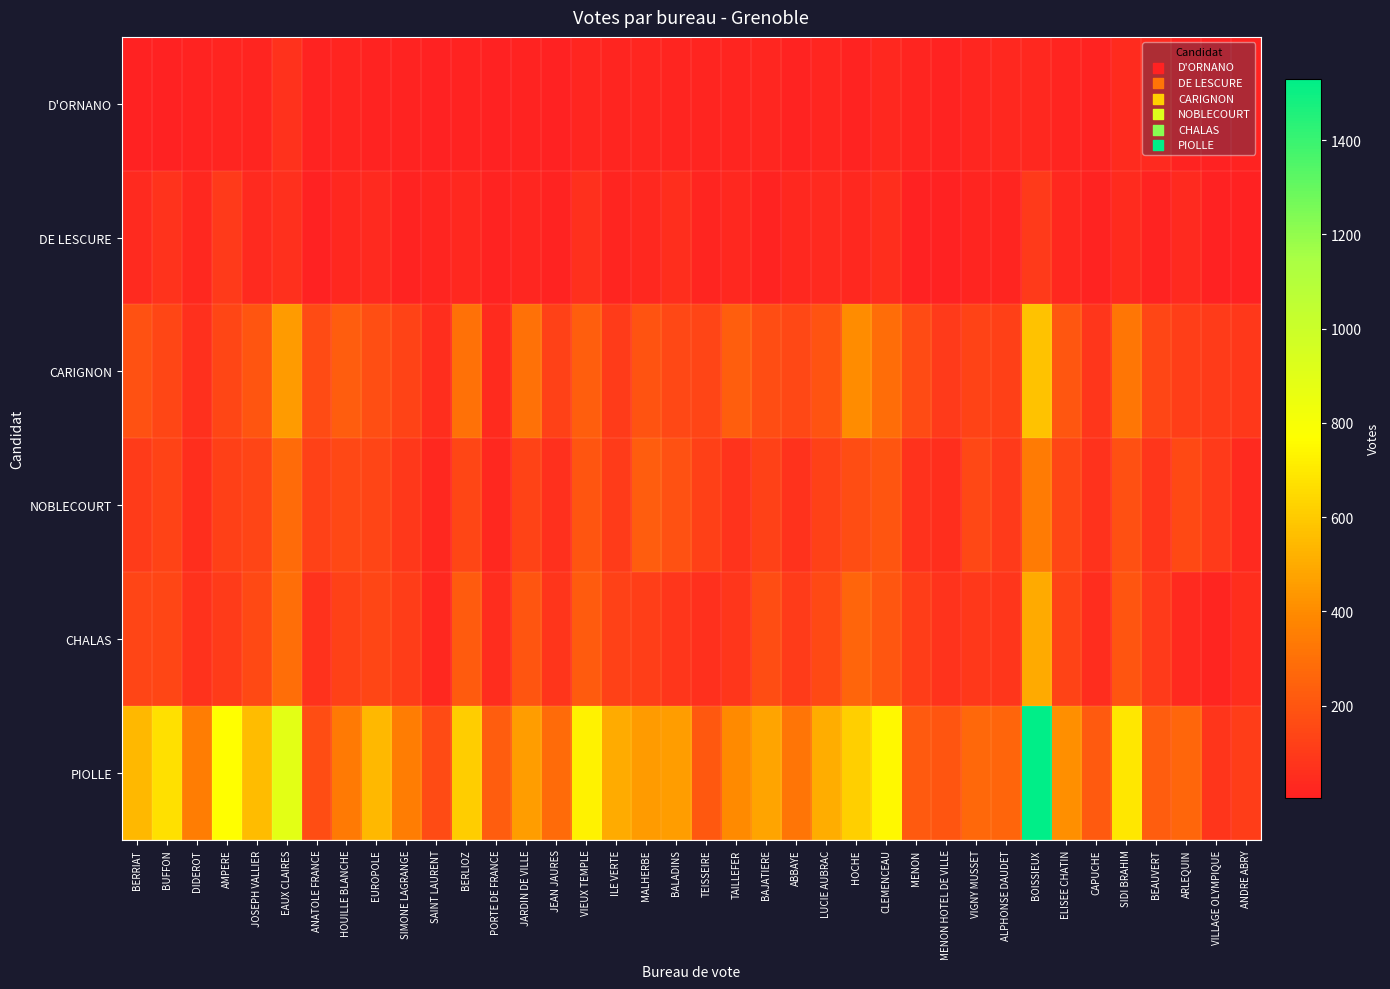

Reading right to left, extract all data points from this chart.

D'ORNANO: ANDRE ABRY=13	VILLAGE OLYMPIQUE=6	ARLEQUIN=15	BEAUVERT=35	SIDI BRAHIM=42	CAPUCHE=13	ELISEE CHATIN=19	BOISSIEUX=31	ALPHONSE DAUDET=29	VIGNY MUSSET=25	MENON HOTEL DE VILLE=10	MENON=17	CLEMENCEAU=31	HOCHE=13	LUCIE AUBRAC=24	ABBAYE=15	BAJATIERE=25	TAILLEFER=20	TEISSEIRE=20	BALADINS=18	MALHERBE=23	ILE VERTE=18	VIEUX TEMPLE=25	JEAN JAURES=9	JARDIN DE VILLE=15	PORTE DE FRANCE=9	BERLIOZ=10	SAINT LAURENT=4	SIMONE LAGRANGE=12	EUROPOLE=15	HOUILLE BLANCHE=18	ANATOLE FRANCE=11	EAUX CLAIRES=69	JOSEPH VALLIER=19	AMPERE=18	DIDEROT=12	BUFFON=9	BERRIAT=8
DE LESCURE: ANDRE ABRY=8	VILLAGE OLYMPIQUE=9	ARLEQUIN=36	BEAUVERT=10	SIDI BRAHIM=40	CAPUCHE=14	ELISEE CHATIN=29	BOISSIEUX=94	ALPHONSE DAUDET=18	VIGNY MUSSET=16	MENON HOTEL DE VILLE=7	MENON=9	CLEMENCEAU=54	HOCHE=30	LUCIE AUBRAC=35	ABBAYE=28	BAJATIERE=14	TAILLEFER=29	TEISSEIRE=17	BALADINS=54	MALHERBE=32	ILE VERTE=16	VIEUX TEMPLE=60	JEAN JAURES=12	JARDIN DE VILLE=25	PORTE DE FRANCE=10	BERLIOZ=29	SAINT LAURENT=17	SIMONE LAGRANGE=10	EUROPOLE=34	HOUILLE BLANCHE=28	ANATOLE FRANCE=5	EAUX CLAIRES=62	JOSEPH VALLIER=35	AMPERE=97	DIDEROT=33	BUFFON=72	BERRIAT=34
CARIGNON: ANDRE ABRY=88	VILLAGE OLYMPIQUE=102	ARLEQUIN=117	BEAUVERT=143	SIDI BRAHIM=323	CAPUCHE=85	ELISEE CHATIN=206	BOISSIEUX=576	ALPHONSE DAUDET=122	VIGNY MUSSET=134	MENON HOTEL DE VILLE=95	MENON=162	CLEMENCEAU=290	HOCHE=398	LUCIE AUBRAC=192	ABBAYE=148	BAJATIERE=170	TAILLEFER=233	TEISSEIRE=141	BALADINS=153	MALHERBE=191	ILE VERTE=100	VIEUX TEMPLE=233	JEAN JAURES=128	JARDIN DE VILLE=305	PORTE DE FRANCE=41	BERLIOZ=304	SAINT LAURENT=54	SIMONE LAGRANGE=134	EUROPOLE=175	HOUILLE BLANCHE=230	ANATOLE FRANCE=164	EAUX CLAIRES=448	JOSEPH VALLIER=195	AMPERE=145	DIDEROT=59	BUFFON=143	BERRIAT=187
NOBLECOURT: ANDRE ABRY=37	VILLAGE OLYMPIQUE=96	ARLEQUIN=154	BEAUVERT=84	SIDI BRAHIM=177	CAPUCHE=64	ELISEE CHATIN=142	BOISSIEUX=343	ALPHONSE DAUDET=97	VIGNY MUSSET=149	MENON HOTEL DE VILLE=52	MENON=69	CLEMENCEAU=199	HOCHE=167	LUCIE AUBRAC=129	ABBAYE=67	BAJATIERE=124	TAILLEFER=75	TEISSEIRE=120	BALADINS=187	MALHERBE=228	ILE VERTE=104	VIEUX TEMPLE=197	JEAN JAURES=59	JARDIN DE VILLE=131	PORTE DE FRANCE=30	BERLIOZ=145	SAINT LAURENT=28	SIMONE LAGRANGE=88	EUROPOLE=139	HOUILLE BLANCHE=152	ANATOLE FRANCE=124	EAUX CLAIRES=281	JOSEPH VALLIER=139	AMPERE=118	DIDEROT=56	BUFFON=130	BERRIAT=101
CHALAS: ANDRE ABRY=57	VILLAGE OLYMPIQUE=20	ARLEQUIN=37	BEAUVERT=94	SIDI BRAHIM=199	CAPUCHE=46	ELISEE CHATIN=134	BOISSIEUX=494	ALPHONSE DAUDET=85	VIGNY MUSSET=88	MENON HOTEL DE VILLE=74	MENON=108	CLEMENCEAU=203	HOCHE=255	LUCIE AUBRAC=154	ABBAYE=101	BAJATIERE=168	TAILLEFER=86	TEISSEIRE=62	BALADINS=87	MALHERBE=113	ILE VERTE=128	VIEUX TEMPLE=224	JEAN JAURES=76	JARDIN DE VILLE=198	PORTE DE FRANCE=50	BERLIOZ=222	SAINT LAURENT=30	SIMONE LAGRANGE=106	EUROPOLE=145	HOUILLE BLANCHE=129	ANATOLE FRANCE=67	EAUX CLAIRES=294	JOSEPH VALLIER=155	AMPERE=101	DIDEROT=69	BUFFON=142	BERRIAT=138
PIOLLE: ANDRE ABRY=106	VILLAGE OLYMPIQUE=76	ARLEQUIN=262	BEAUVERT=228	SIDI BRAHIM=694	CAPUCHE=215	ELISEE CHATIN=410	BOISSIEUX=1531	ALPHONSE DAUDET=257	VIGNY MUSSET=270	MENON HOTEL DE VILLE=195	MENON=215	CLEMENCEAU=744	HOCHE=614	LUCIE AUBRAC=509	ABBAYE=317	BAJATIERE=481	TAILLEFER=396	TEISSEIRE=212	BALADINS=456	MALHERBE=447	ILE VERTE=504	VIEUX TEMPLE=730	JEAN JAURES=283	JARDIN DE VILLE=455	PORTE DE FRANCE=225	BERLIOZ=610	SAINT LAURENT=161	SIMONE LAGRANGE=344	EUROPOLE=545	HOUILLE BLANCHE=337	ANATOLE FRANCE=166	EAUX CLAIRES=890	JOSEPH VALLIER=555	AMPERE=763	DIDEROT=349	BUFFON=669	BERRIAT=545